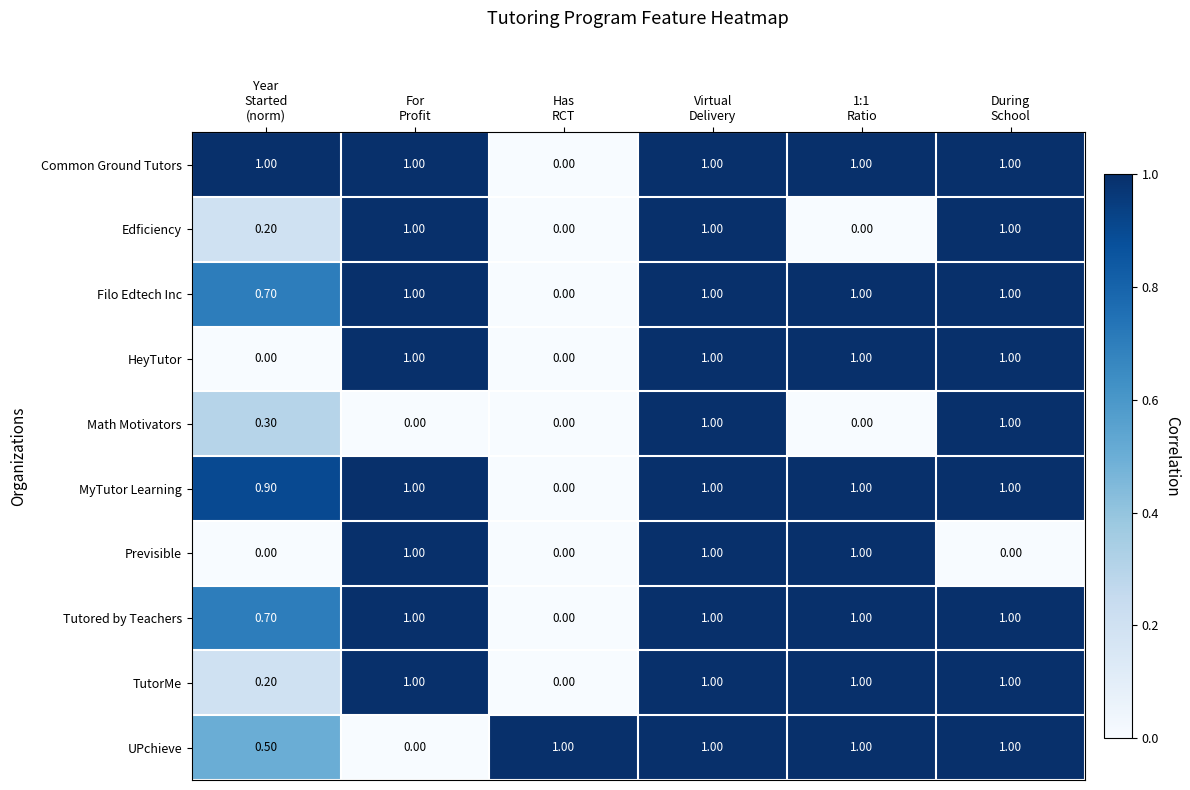

What is the average value of the Edficiency series?

0.5